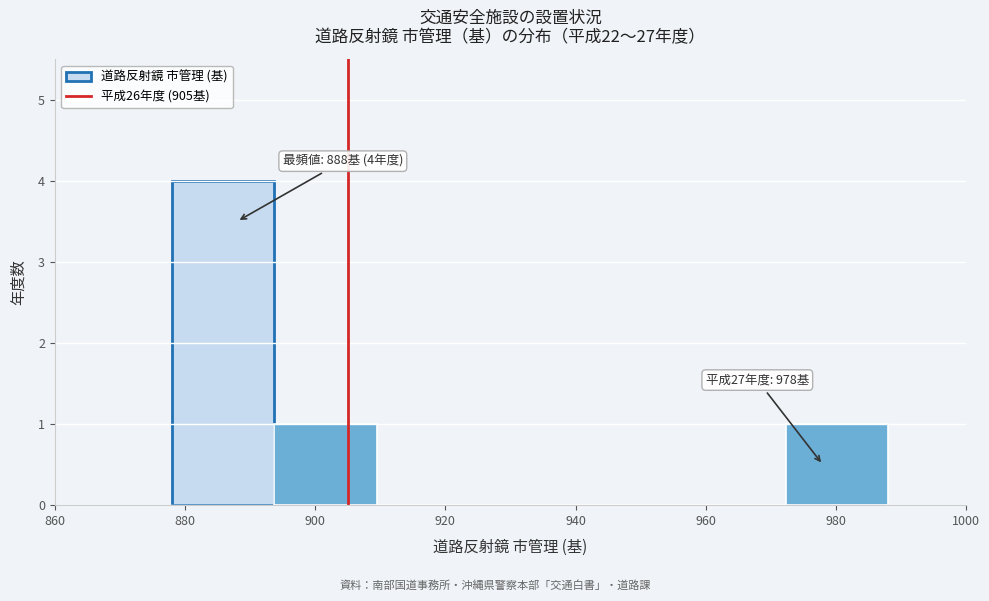

Which range on the x-axis has the tallest bar?

878 to 894